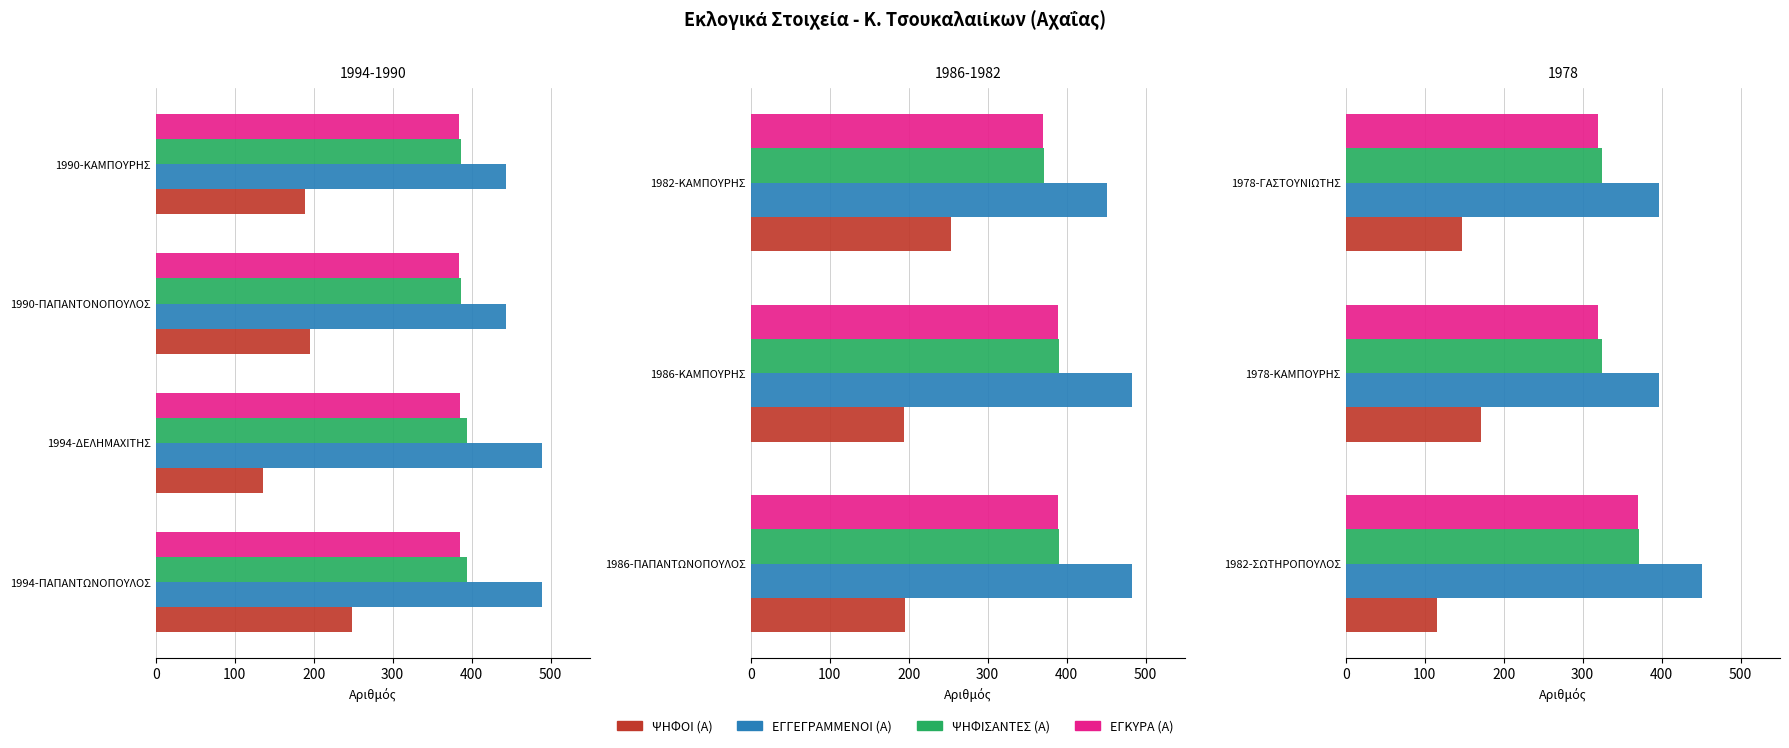

Is the value of ΨΗΦΙΣΑΝΤΕΣ (Α) at 1978-ΓΑΣΤΟΥΝΙΩΤΗΣ greater than the value of ΨΗΦΟΙ (Α) at 1978-ΓΑΣΤΟΥΝΙΩΤΗΣ?

Yes